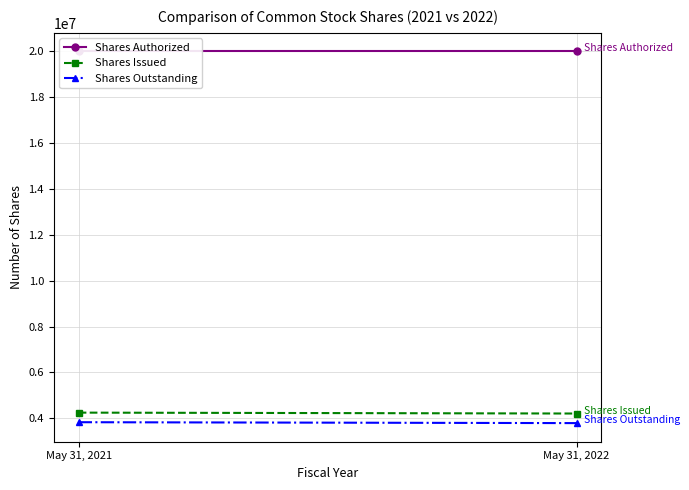

What is the value of the Shares Outstanding point at the 2nd from the left?

3786502